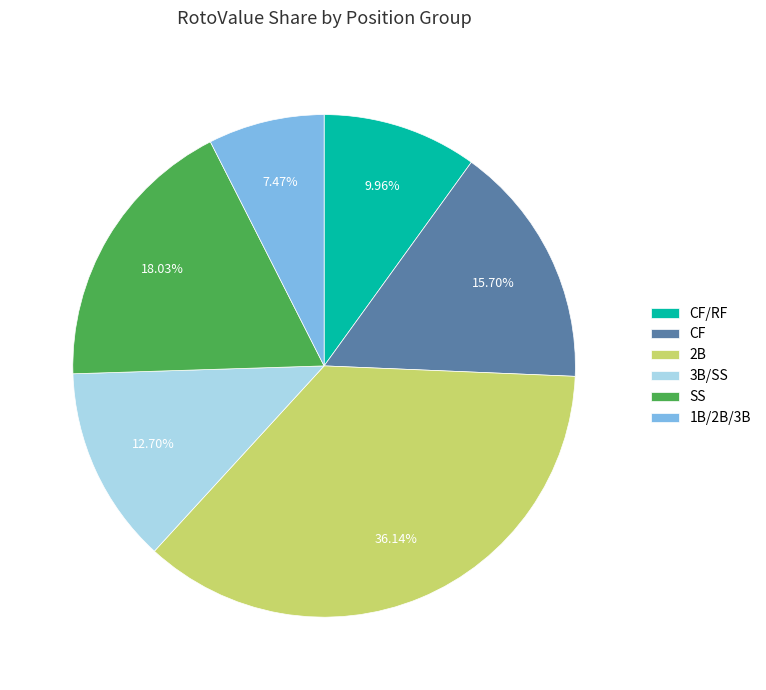

Is there any slice that represents more than half of the pie?

No